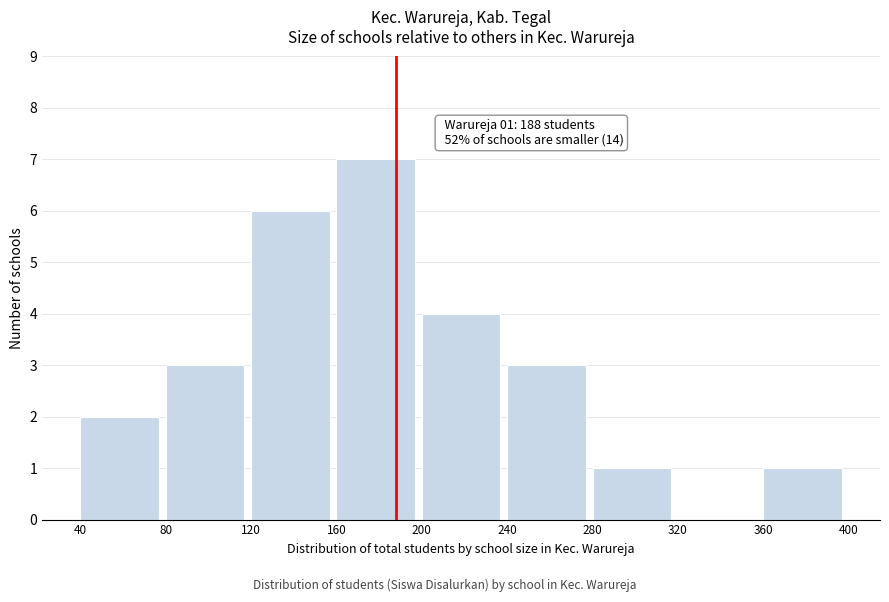

Which range on the x-axis has the tallest bar?

160 to 200